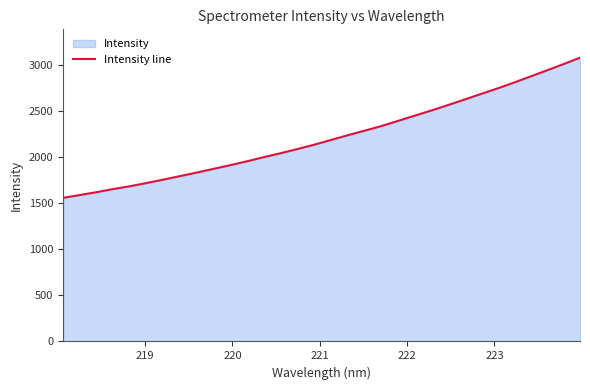

What is the difference between the maximum and minimum values?

1519.7